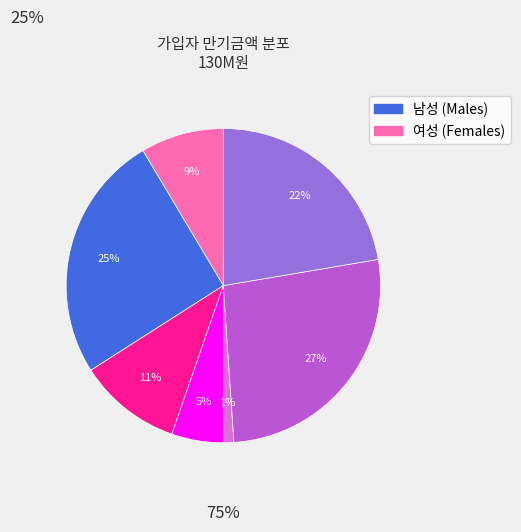

To the nearest percent, what is the difference between the largest and smallest slice percentages?

26%